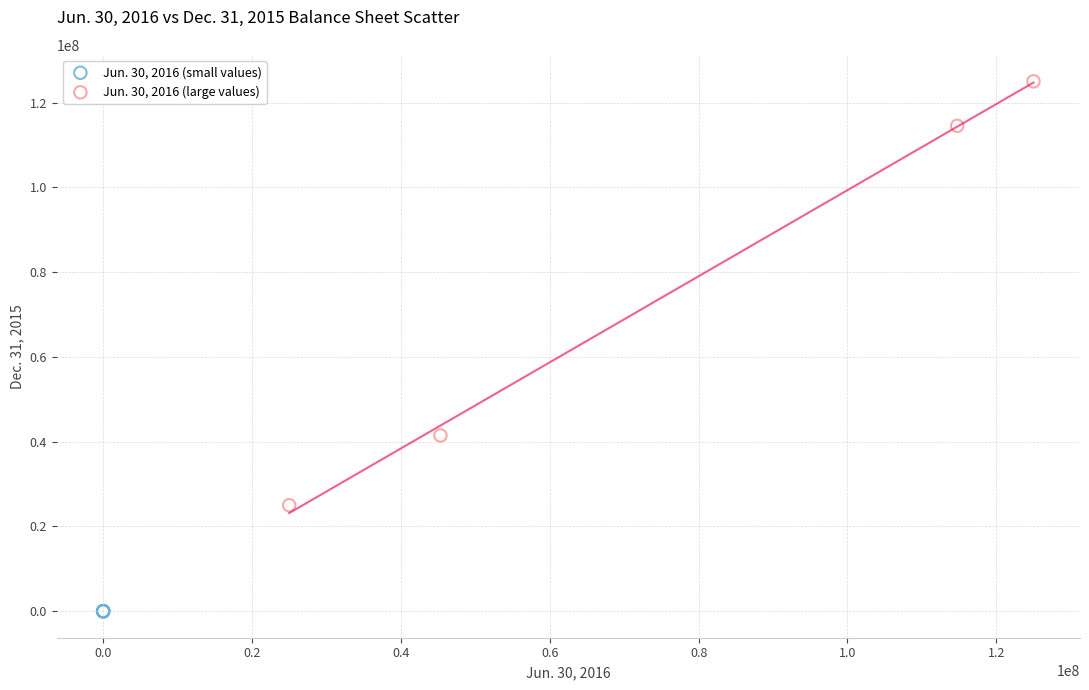

Which series has the largest Y range (max minus min)?

Jun. 30, 2016 (large values)